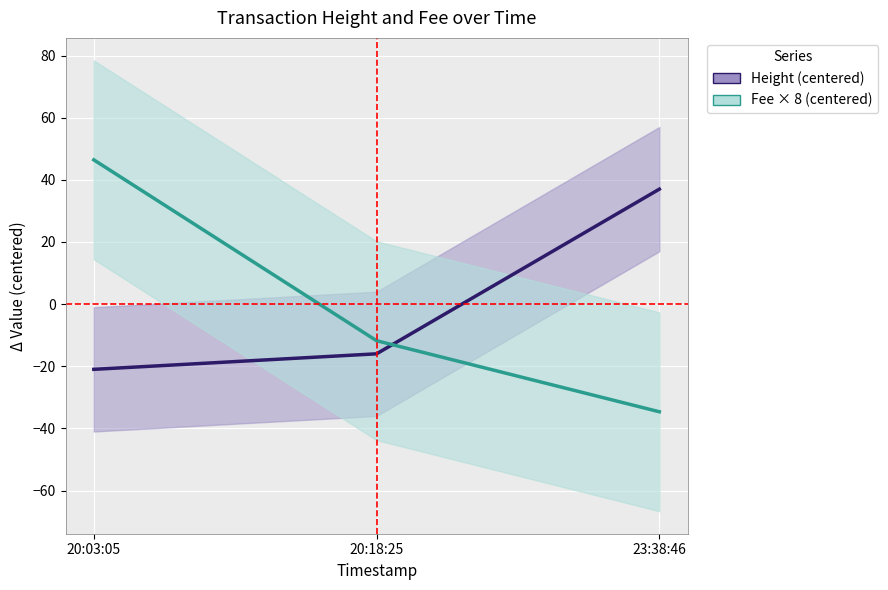

True or false: Fee × 8 (centered) has a value of -5.7 at 20:18:25.

False